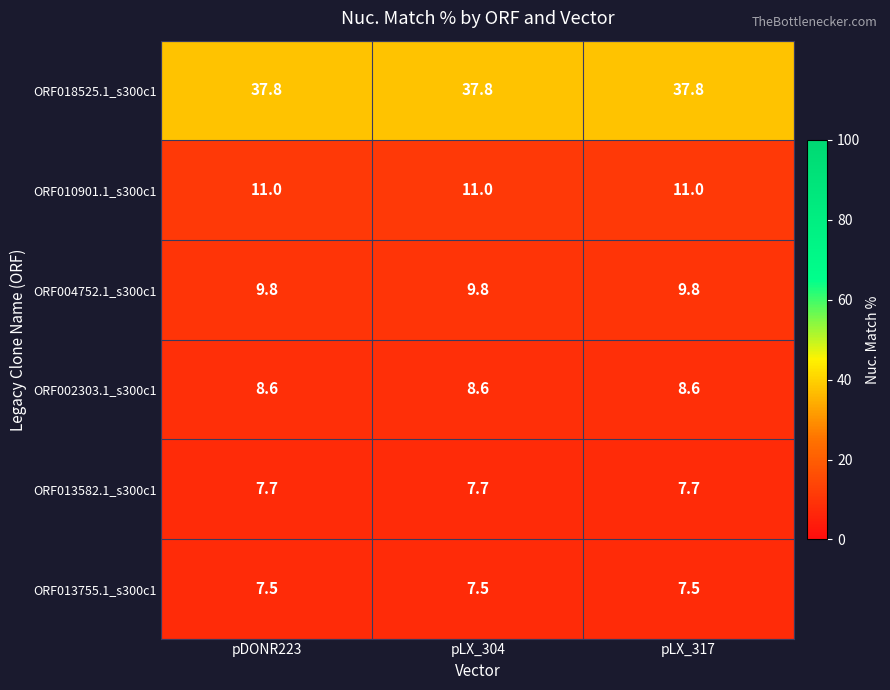

What is the highest value of the ORF013755.1_s300c1 series?

7.5